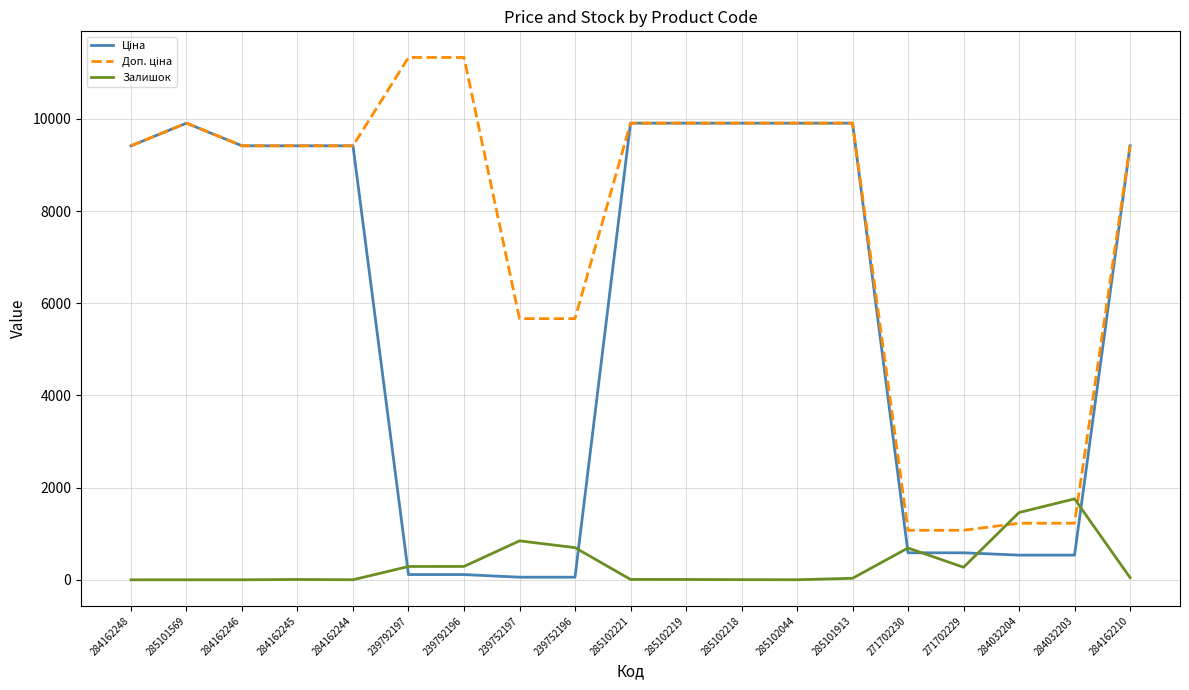

What is the difference between the highest and lowest values at 285101569?

9908.5